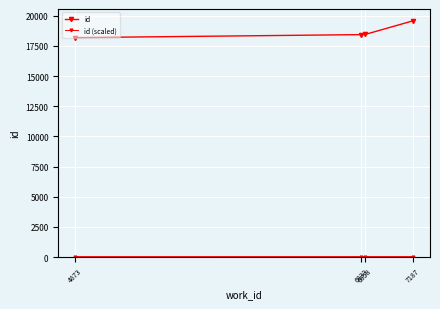

What is the value of the id (scaled) point at the 1st from the left?

36.4